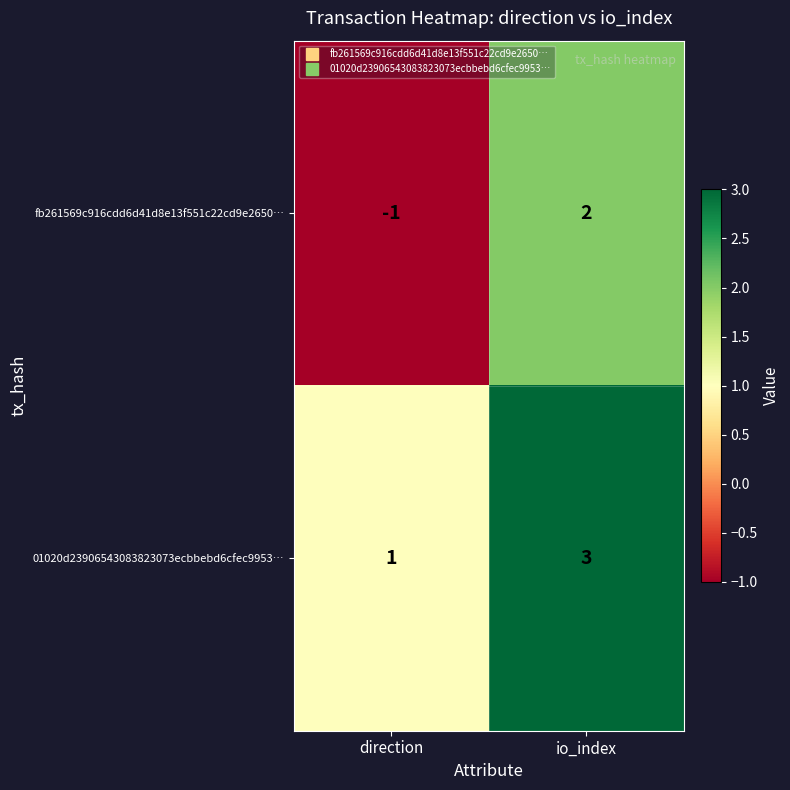

What is the sum of all 01020d23906543083823073ecbbebd6cfec9953… values?

4